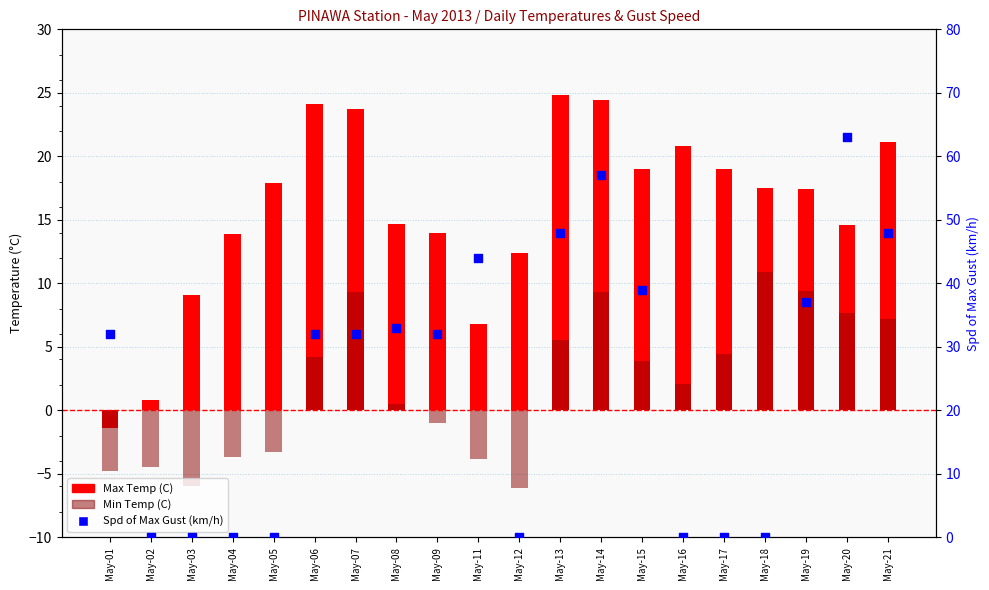

At which category is the sum across all series the highest?

May-14